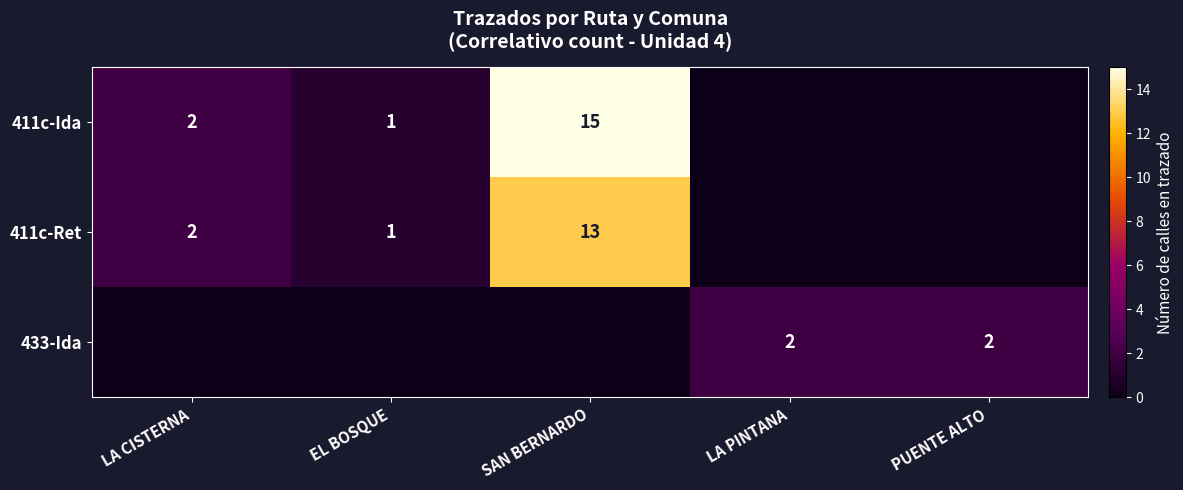

What is the sum of the 411c-Ret values at EL BOSQUE and LA CISTERNA?

3